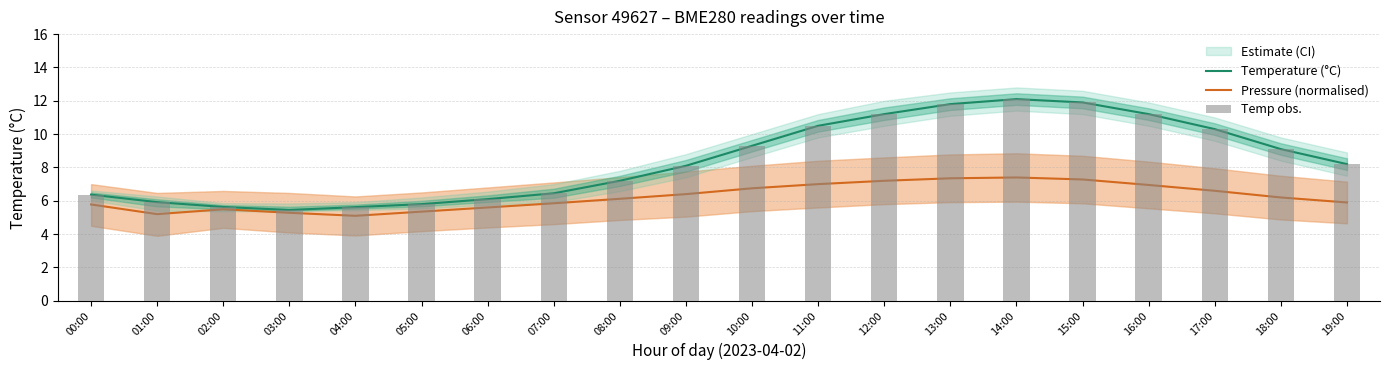

What is the label of the 4th bar from the left?

03:00